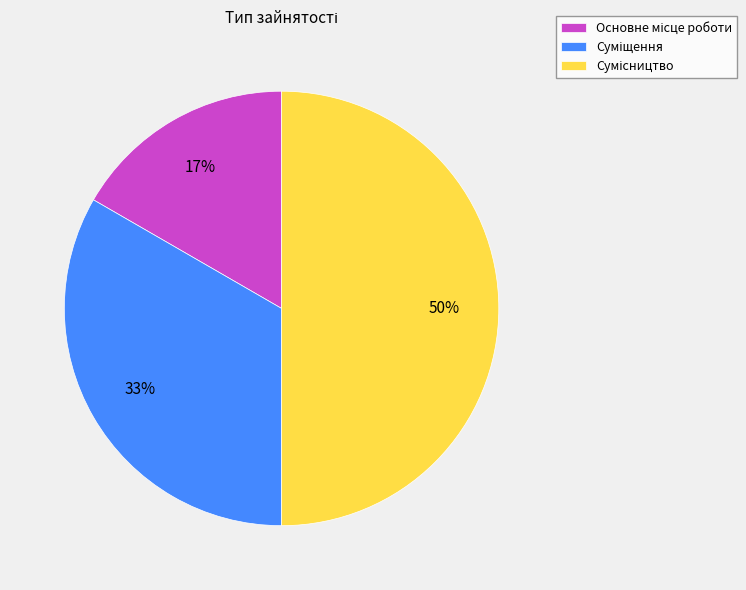

To the nearest percent, what is the average slice percentage?

33%